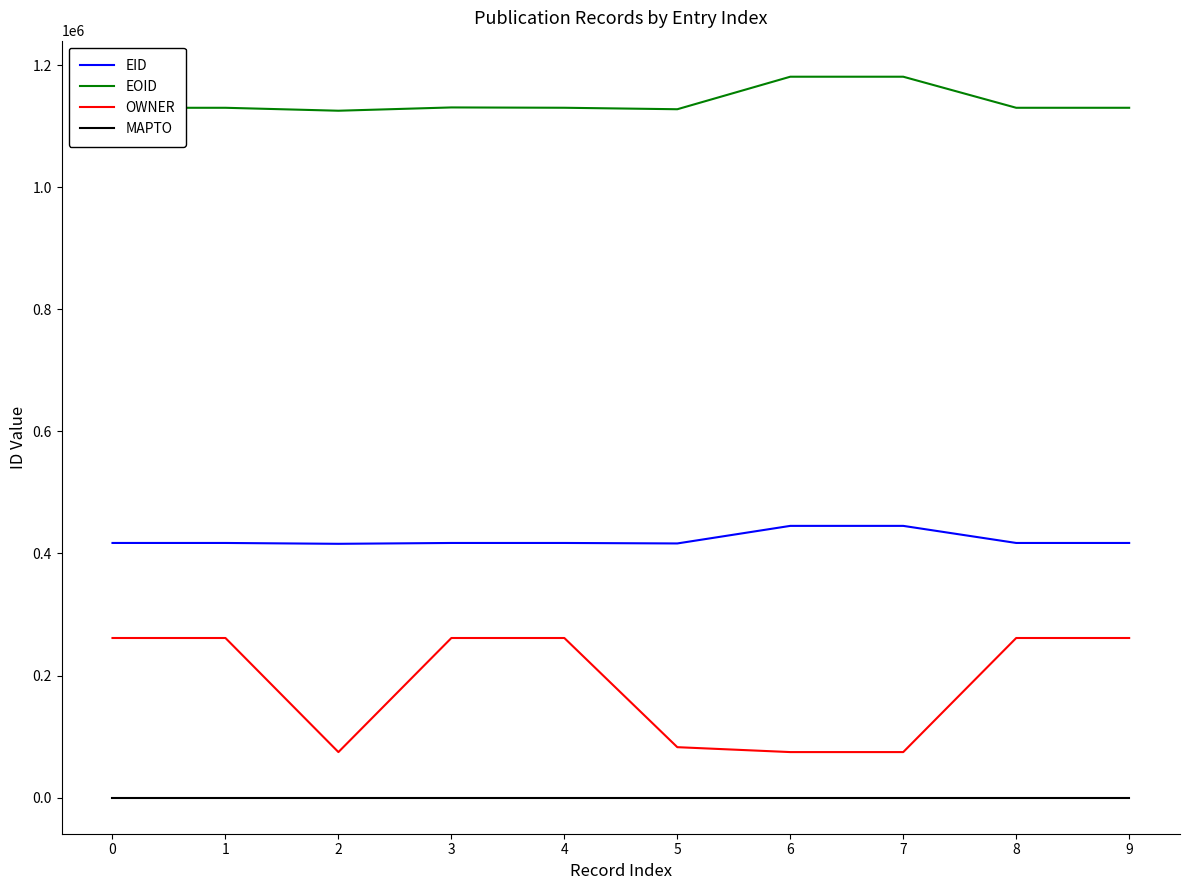

Between 0 and 7, which series saw the biggest shift?

OWNER